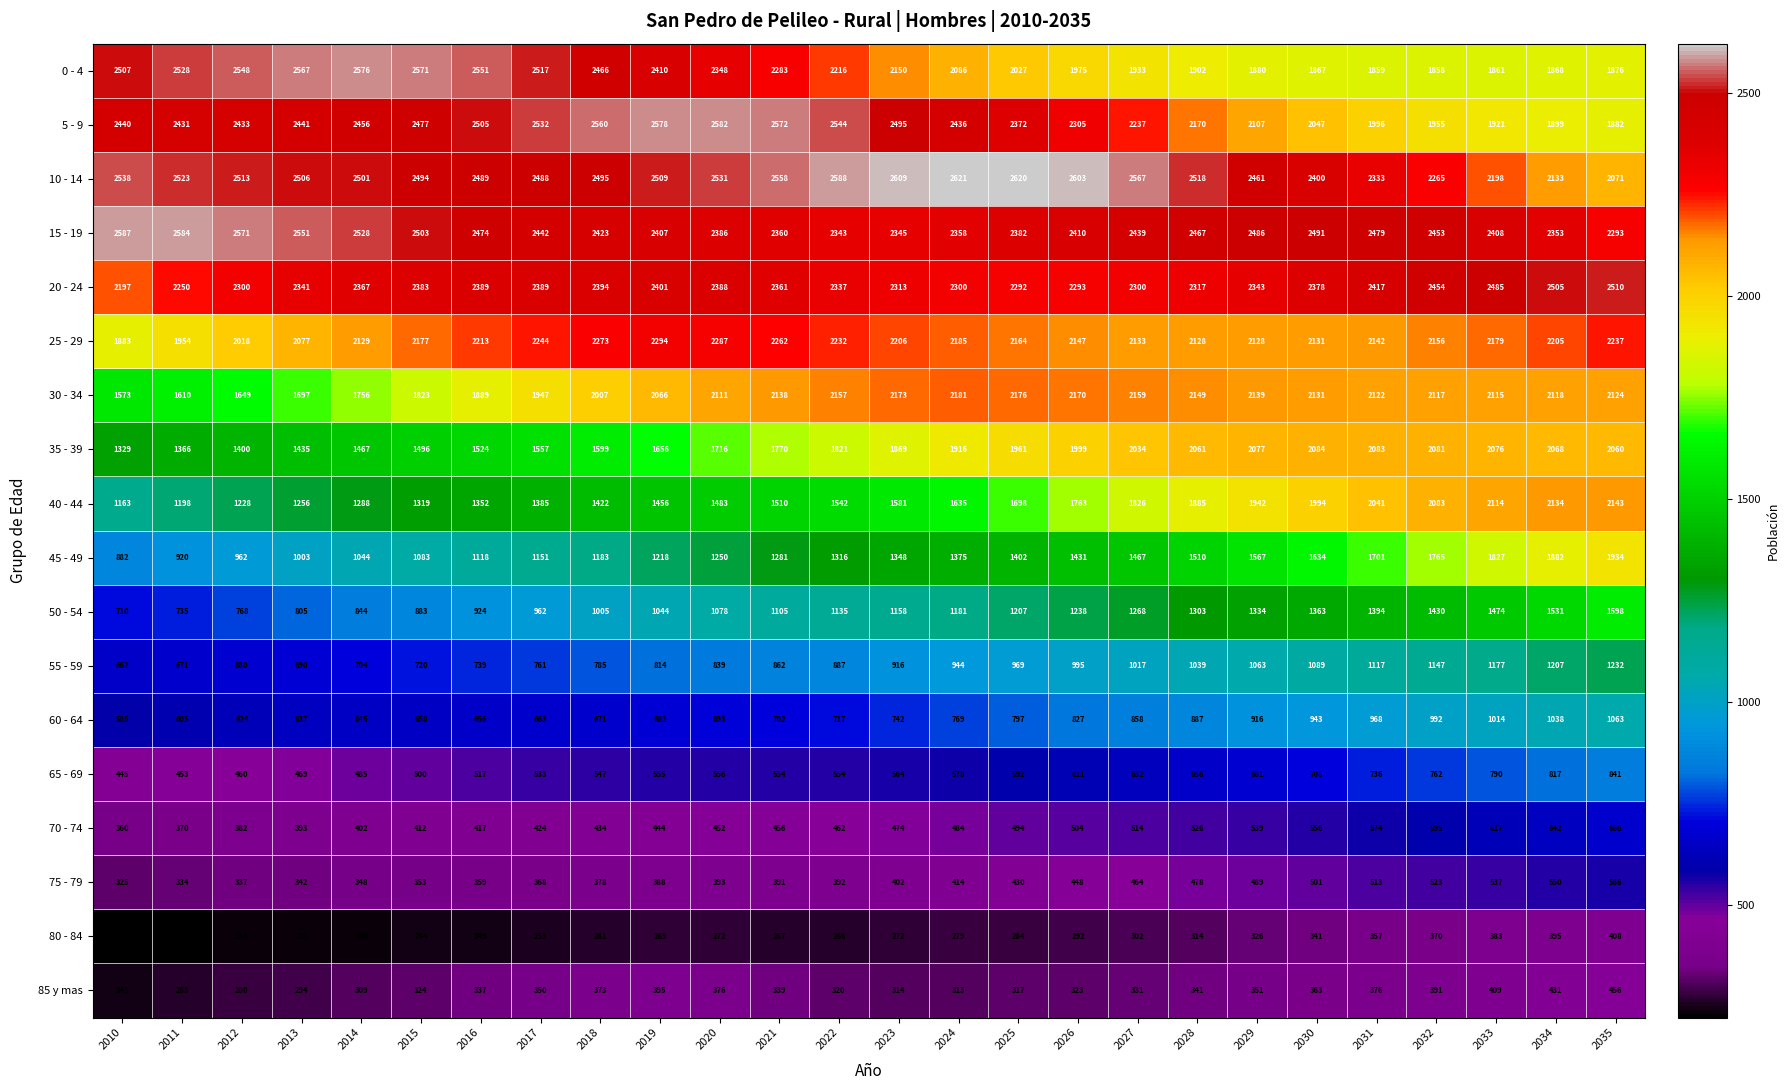

Where does the 85 y mas series first go above 339?

2017